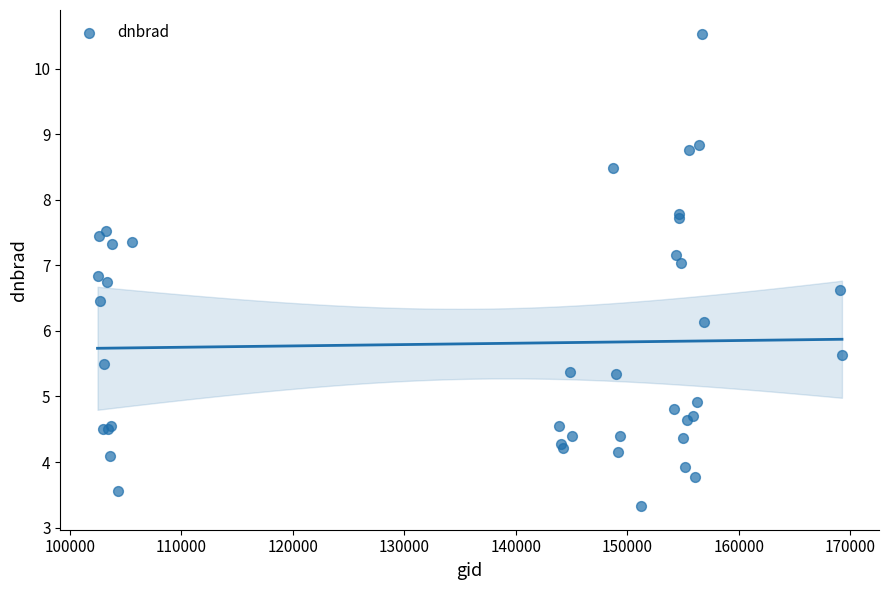

What Y value in the scatter plot is closest to 6?

6.1